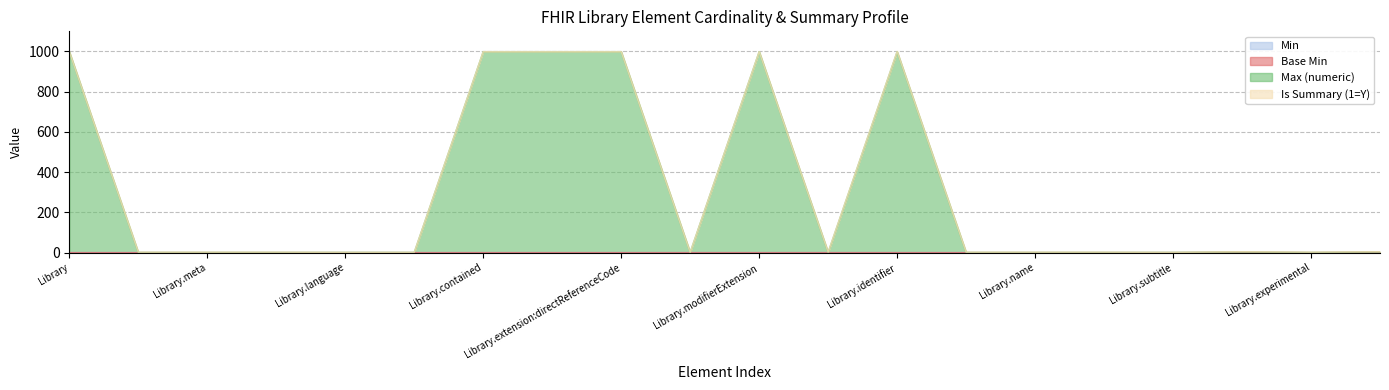

Does the chart display data point markers on the line(s)?

No